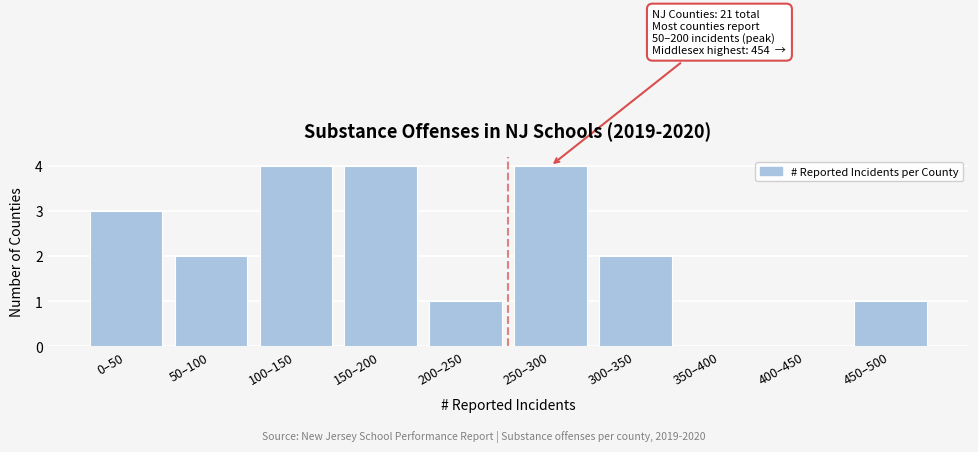

Reading right to left, list all the values displayed in this chart.

450–500=1	400–450=0	350–400=0	300–350=2	250–300=4	200–250=1	150–200=4	100–150=4	50–100=2	0–50=3